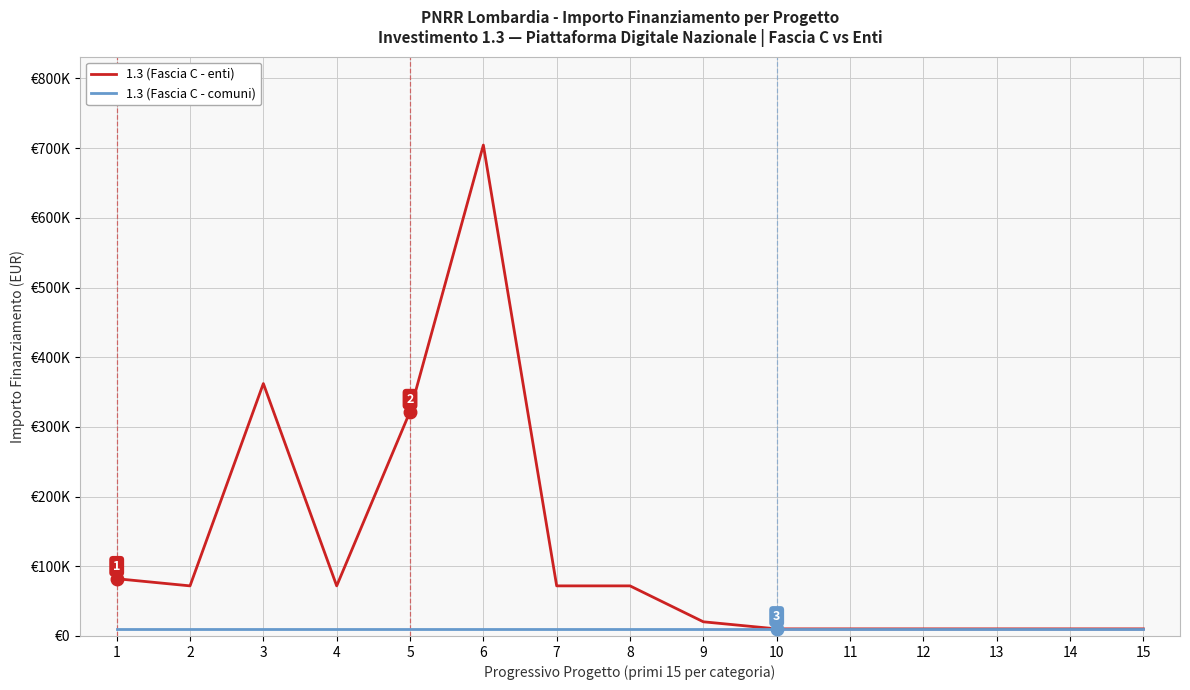

List the series in order of their peak value, highest first.

1.3 (Fascia C - enti), 1.3 (Fascia C - comuni)